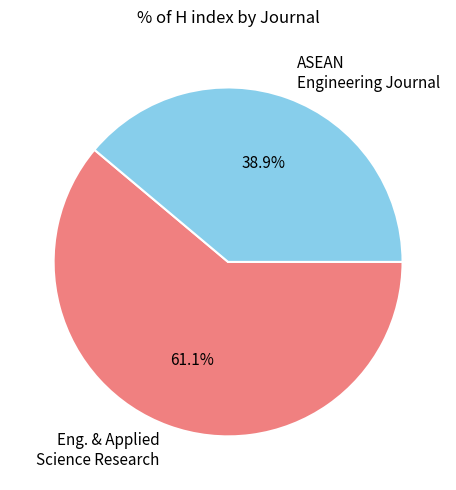

What is the majority slice?

Eng. & Applied Science Research